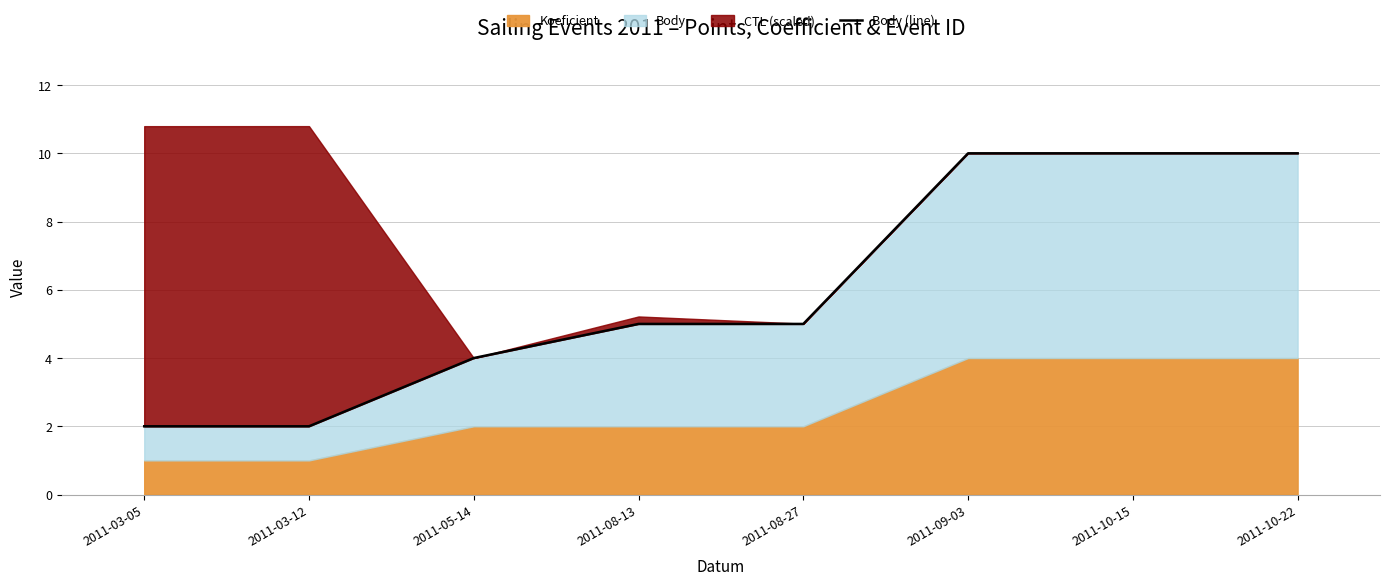

Reading right to left, list all the values displayed in this chart.

10	10	10	5	5	4	2	2